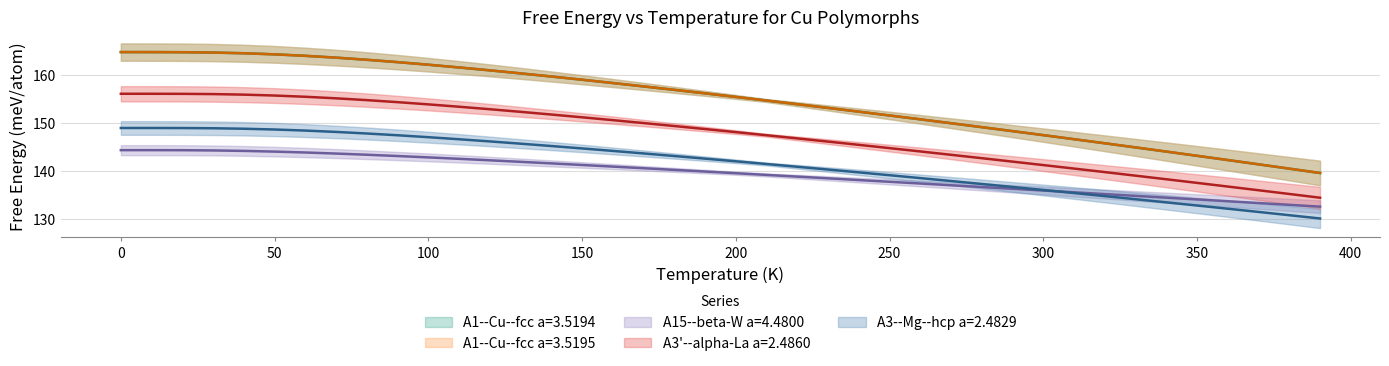

Is this an area chart (filled region under the line)?

No